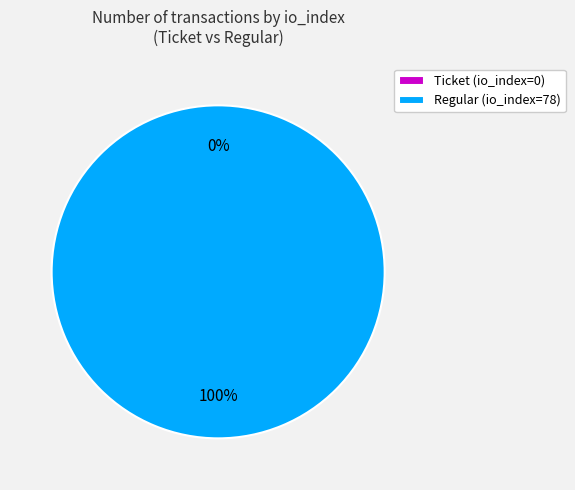

What percentage is the Regular (io_index=78) slice, to the nearest percent?

100%